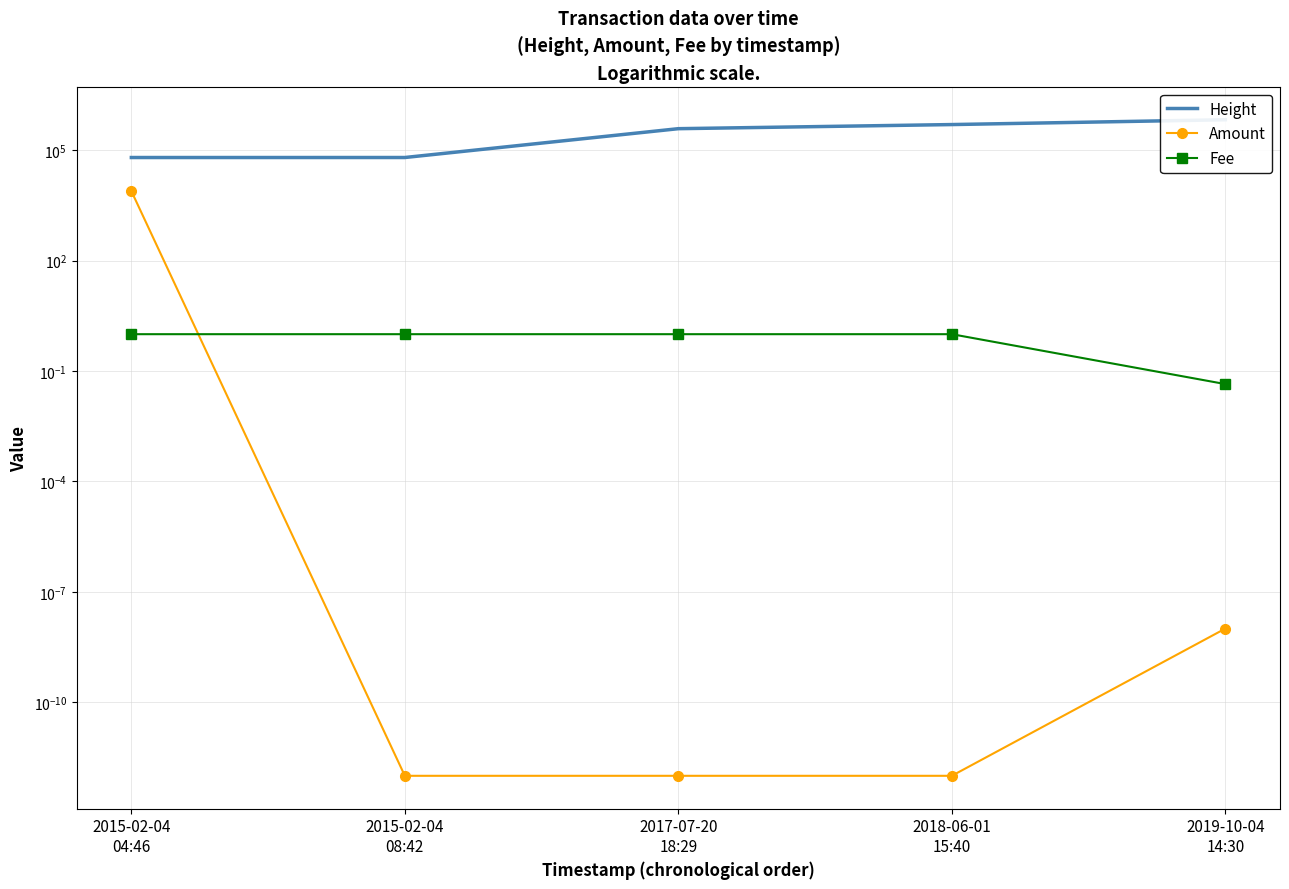

Rank the series at 2018-06-01
15:40 from lowest to highest value.

Amount, Fee, Height